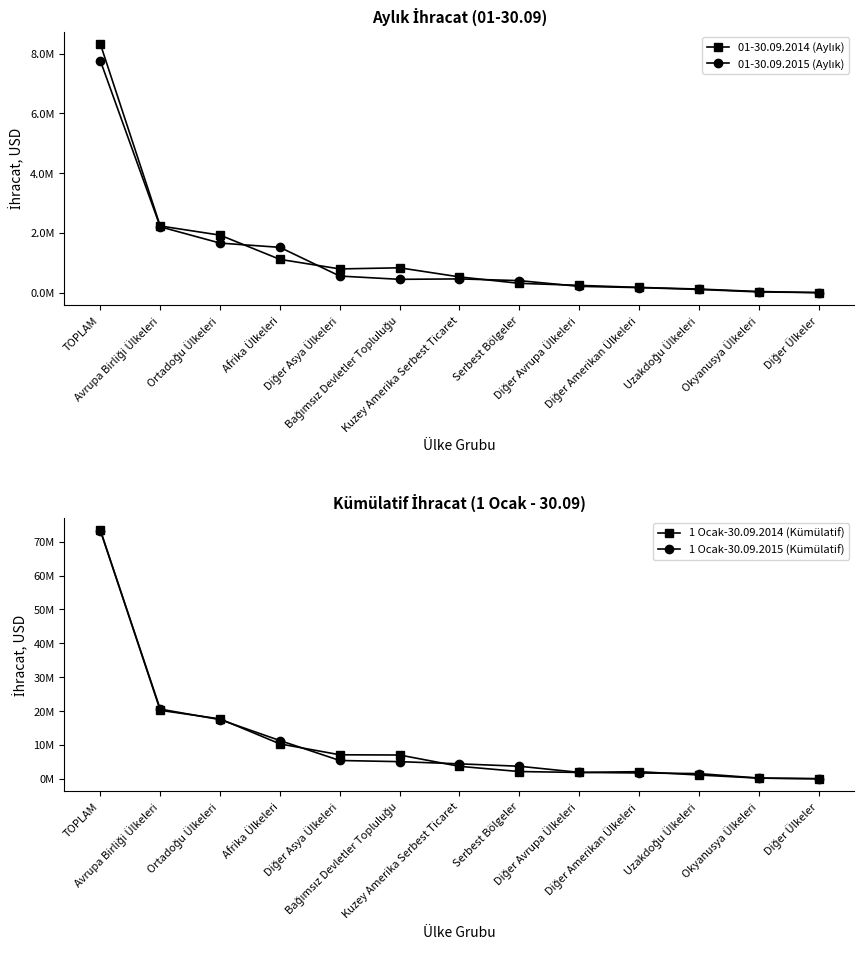

What position from the left is Kuzey Amerika Serbest Ticaret?

7